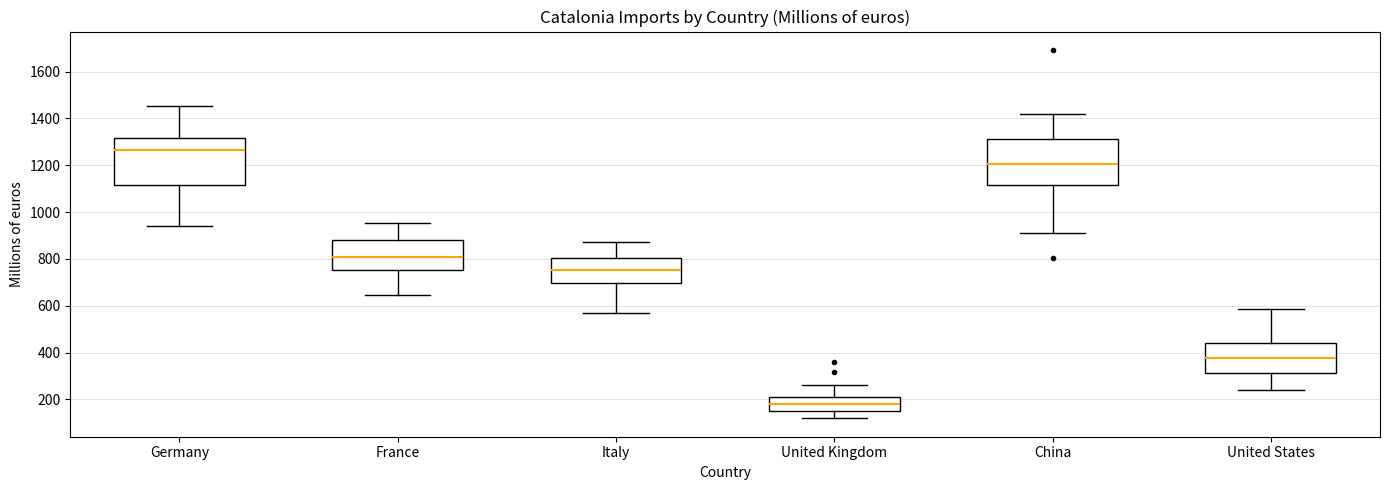

Reading left to right, transcribe this box plot: for each box, give where its median line is, the range the box spans, and where its two whiskers end, as read against the y-axis. The values are not printed on the chart, so give them approximately, as read against the axis.

Germany: median 1260, box 1120 to 1320, whiskers 940 to 1460
France: median 800, box 760 to 880, whiskers 640 to 960
Italy: median 760, box 700 to 800, whiskers 560 to 880
United Kingdom: median 180, box 140 to 220, whiskers 120 to 260
China: median 1200, box 1120 to 1320, whiskers 920 to 1420
United States: median 380, box 320 to 440, whiskers 240 to 580